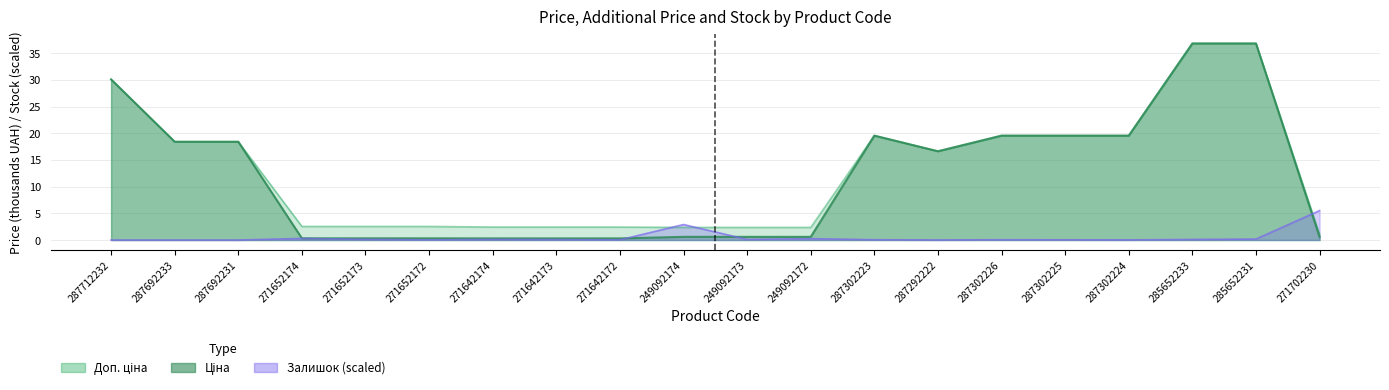

Which series has the largest range (max minus min)?

Ціна